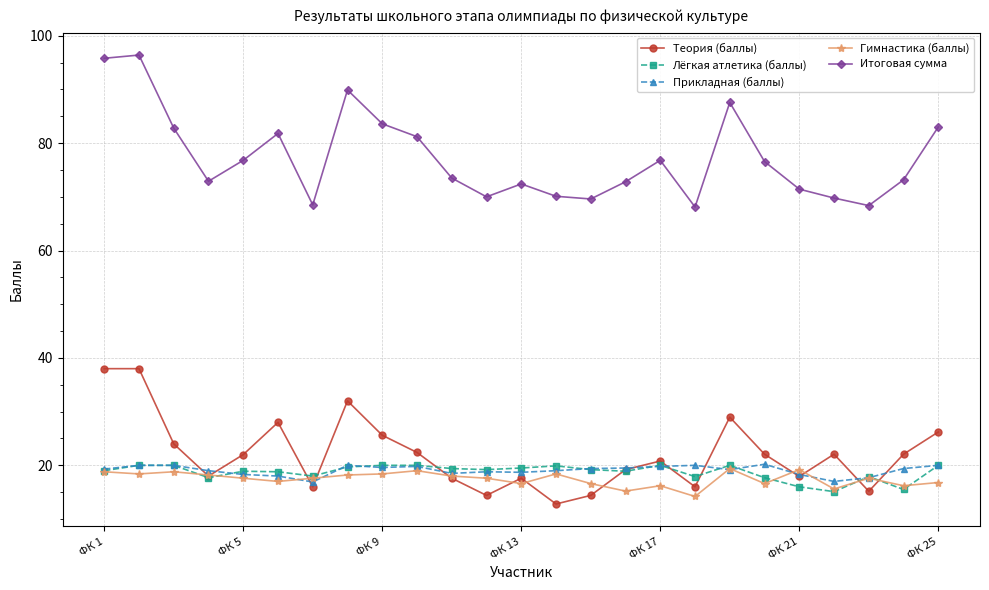

Which series has the largest total across all categories?

Итоговая сумма